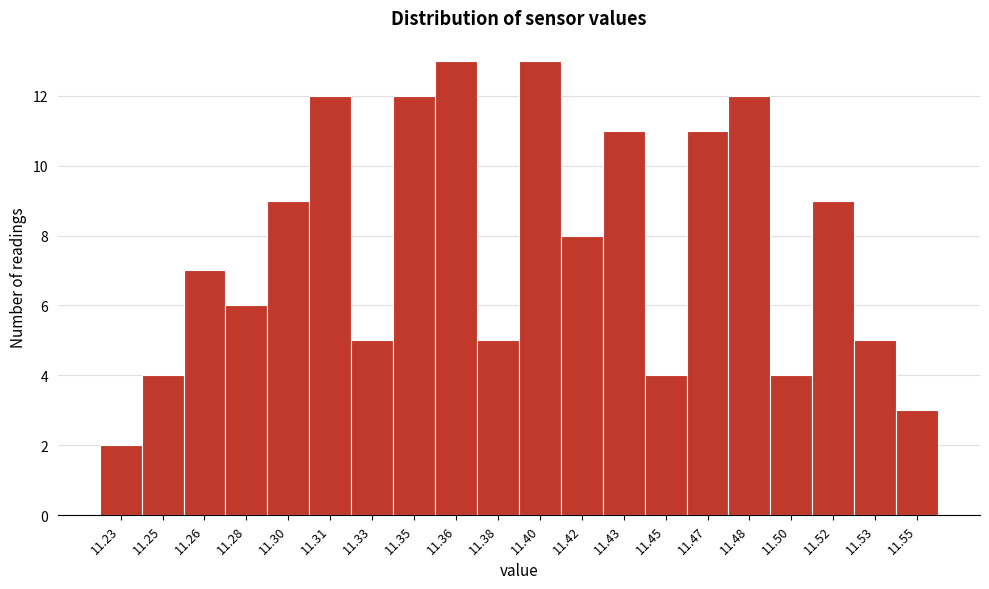

Reading left to right, what are all the values shown in this chart?

2	4	7	6	9	12	5	12	13	5	13	8	11	4	11	12	4	9	5	3